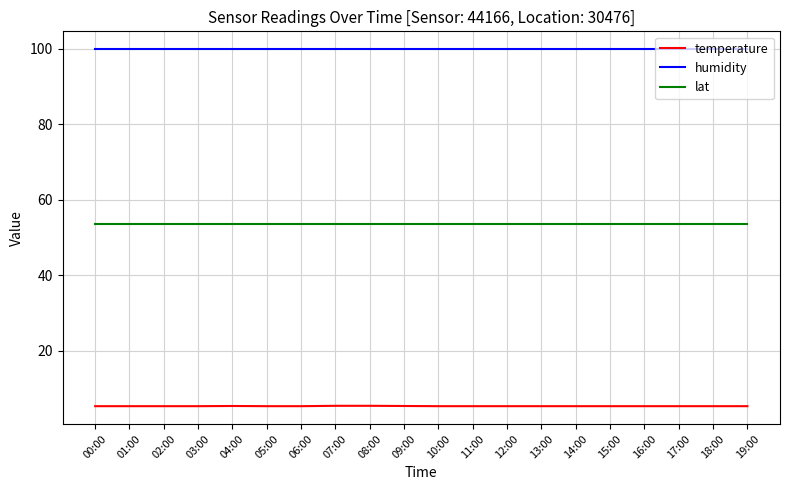

What is the minimum value for temperature?

5.3